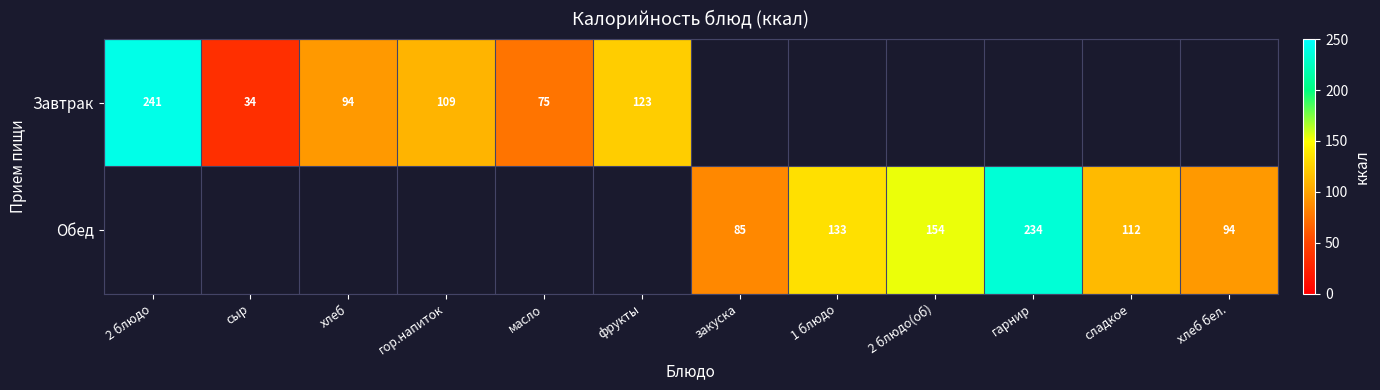

At which category does the chart reach its minimum across all series?

сыр